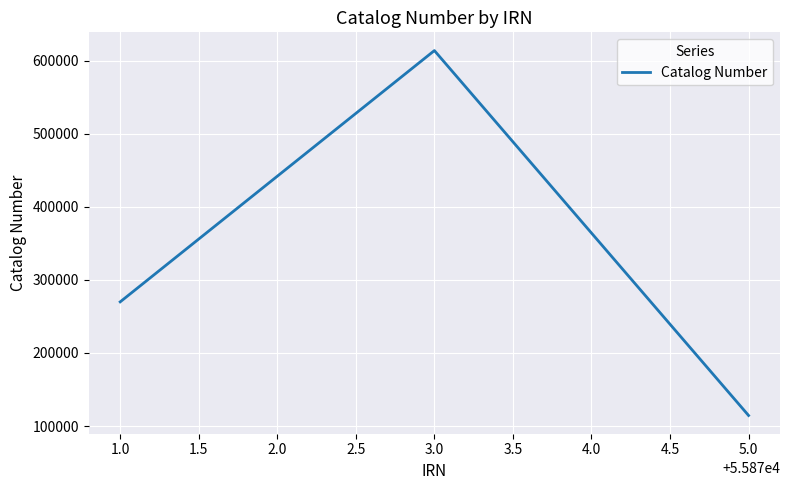

Is it true that the value at 3.0 is 613694?

True